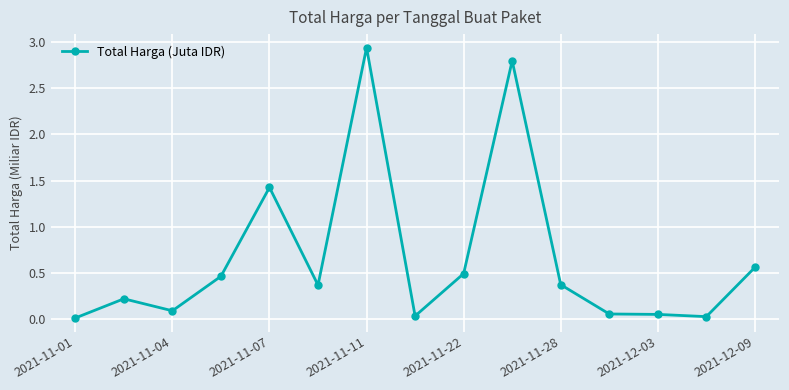

True or false: there are more than 0 points higher than both neighbors.

True